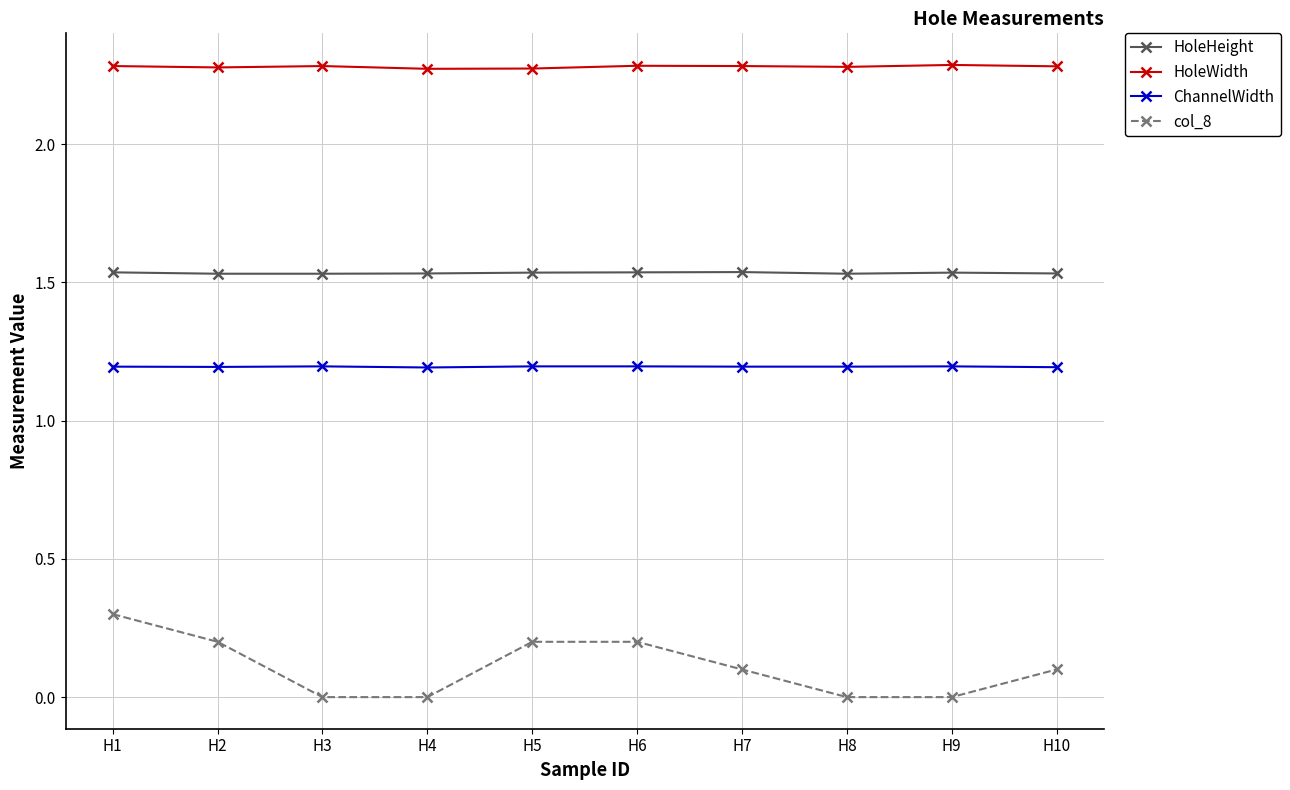

List the series in order of their peak value, highest first.

HoleWidth, HoleHeight, ChannelWidth, col_8